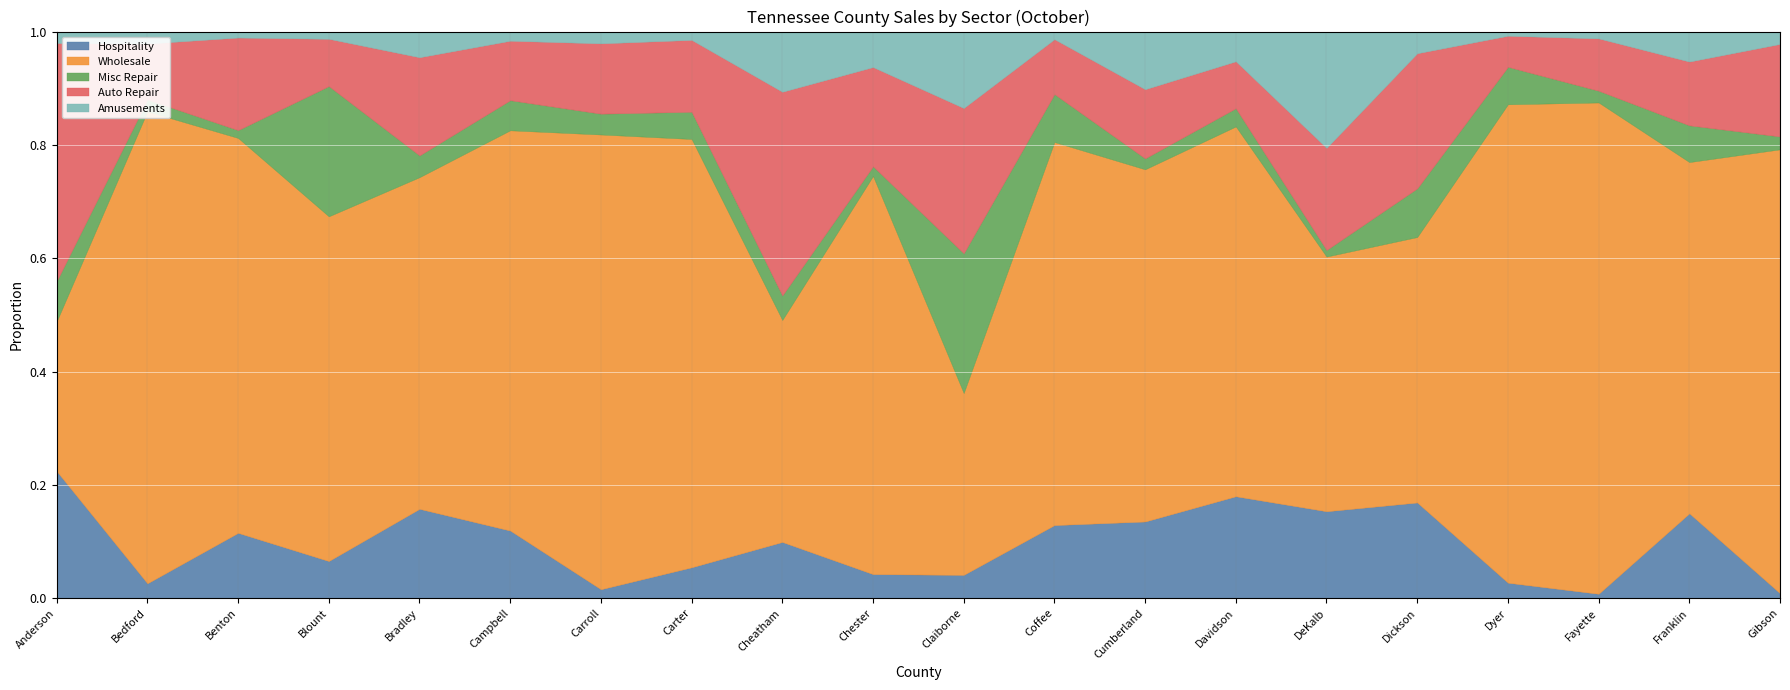

What is the total value across all series at Franklin?

1.0